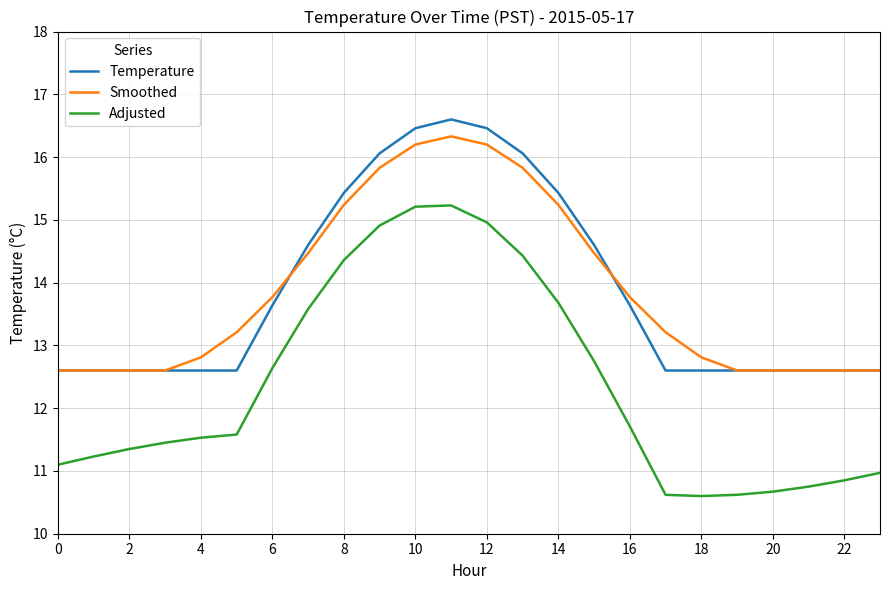

What is the highest value of the Temperature series?

16.6